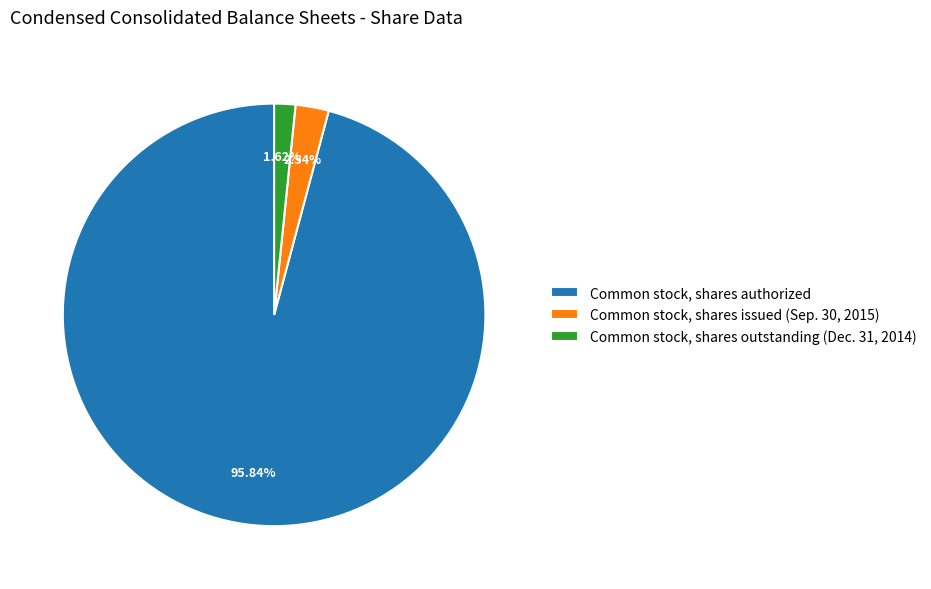

What is the largest slice in the pie chart?

Common stock, shares authorized